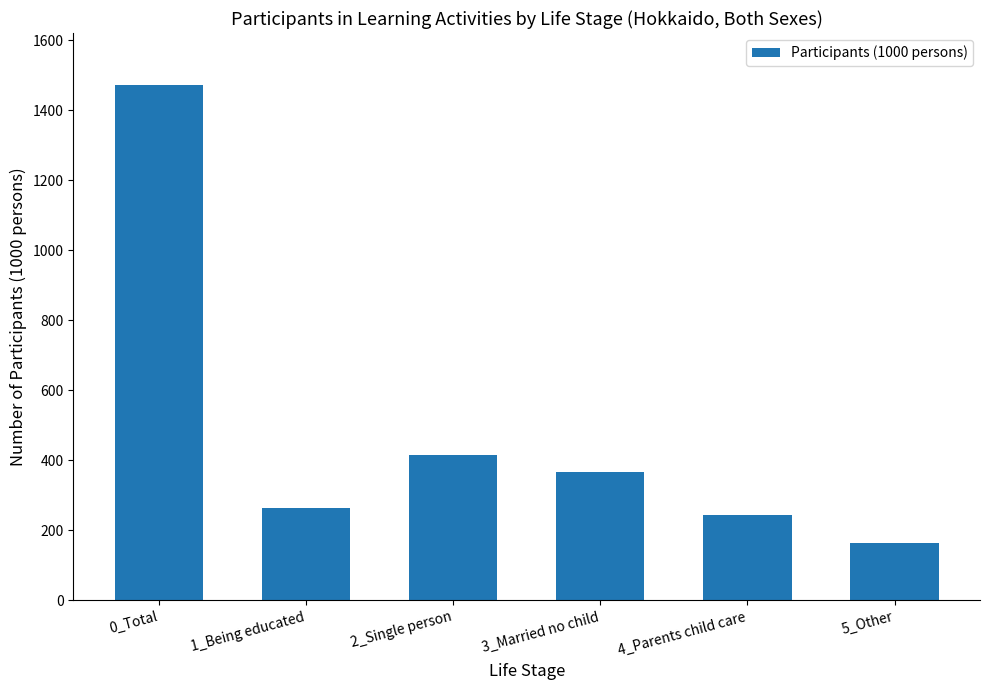

Reading right to left, transcribe all the data shown in this chart.

162	242	366	414	264	1473